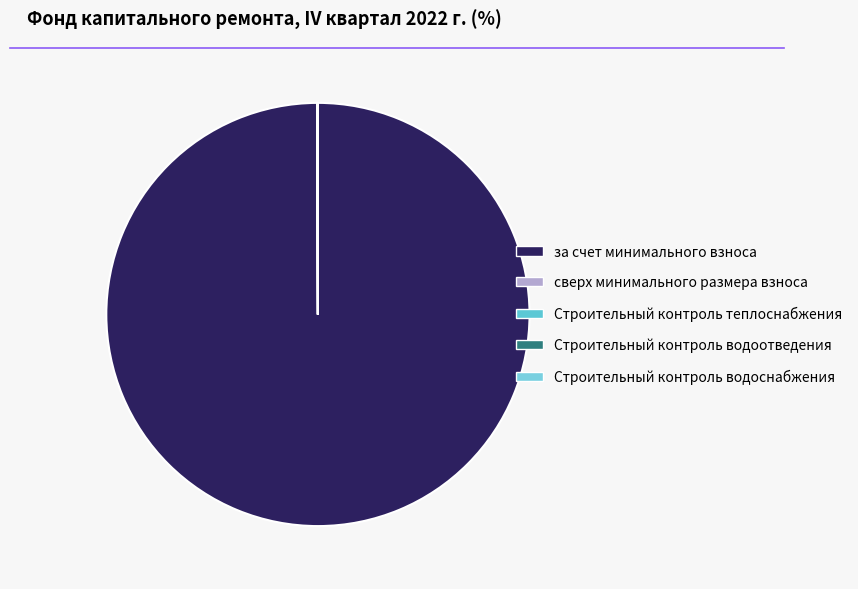

How many segments does this pie chart have?

5